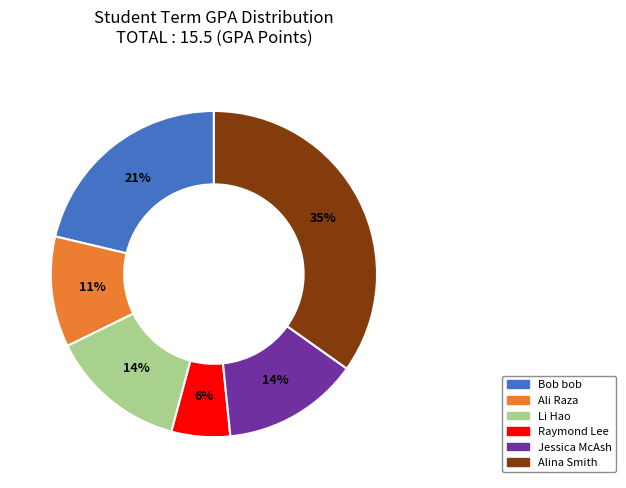

Is there a majority slice in this chart?

No